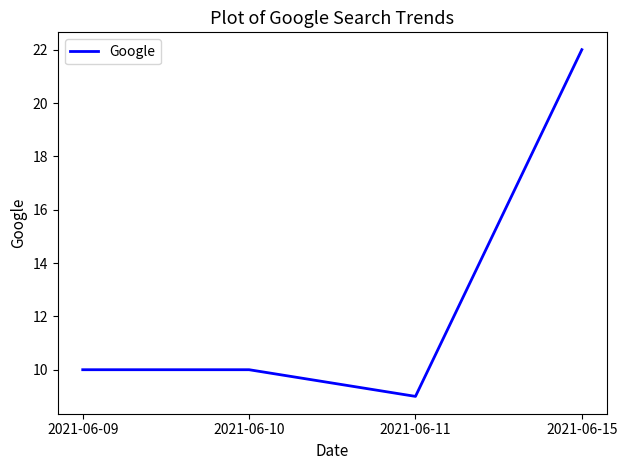

At which category does the chart reach its peak across all series?

2021-06-15